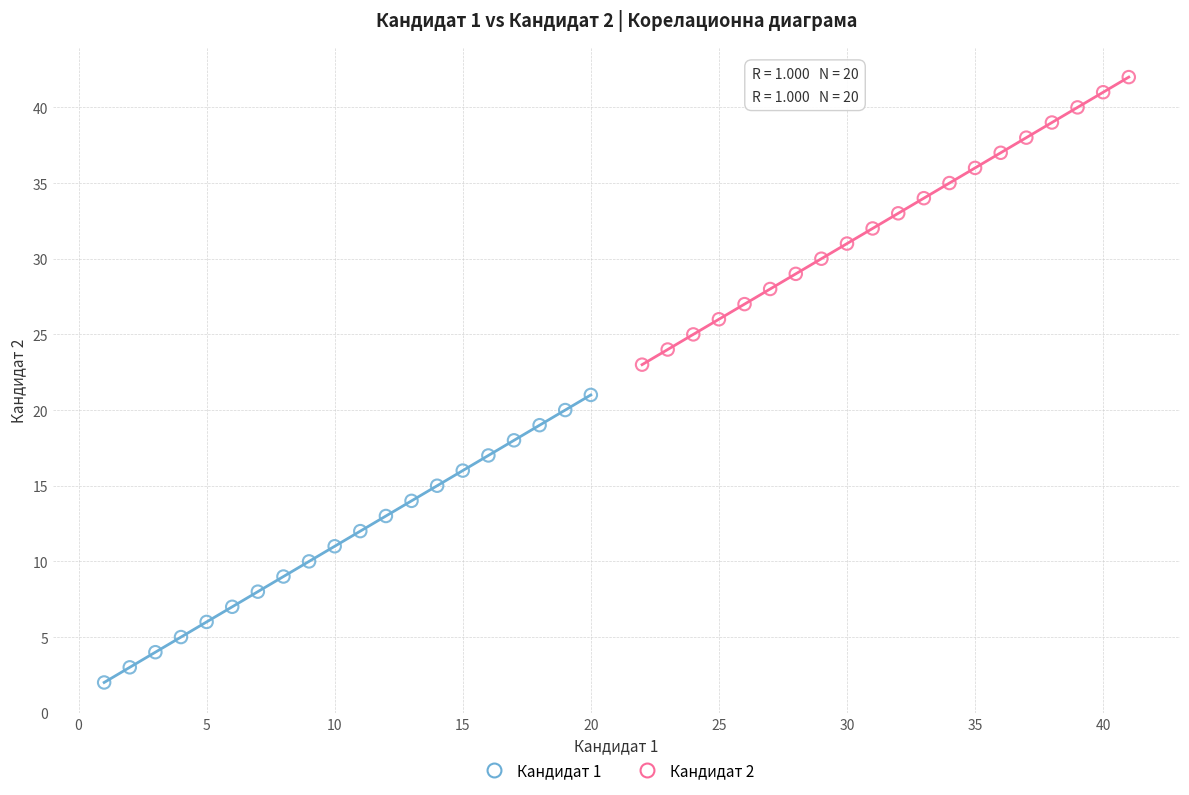

Which series contains the highest Y value?

Кандидат 2